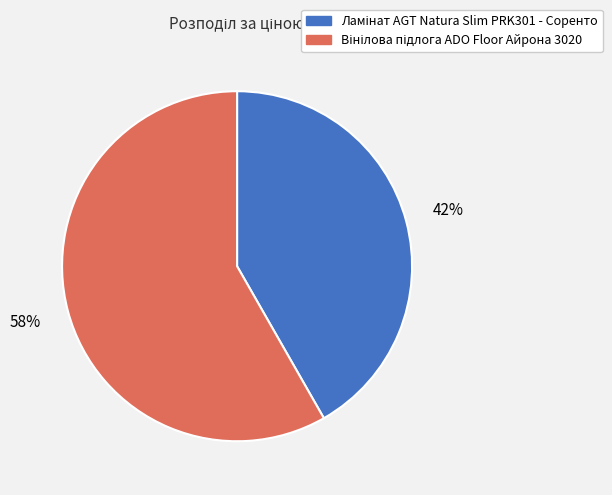

To the nearest percent, what is the average slice percentage?

50%